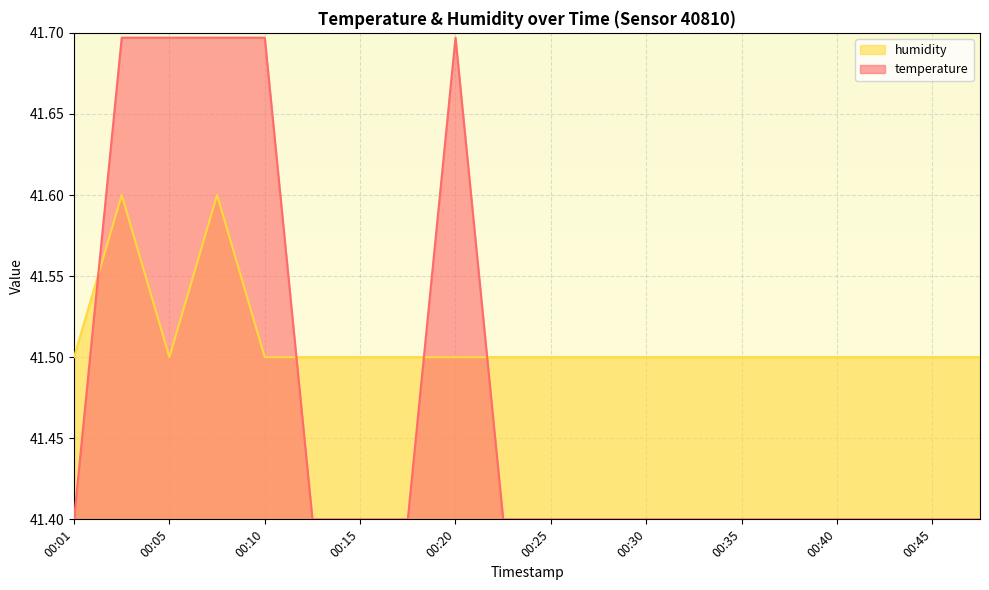

What is the difference between the maximum and minimum values in the humidity series?

0.1